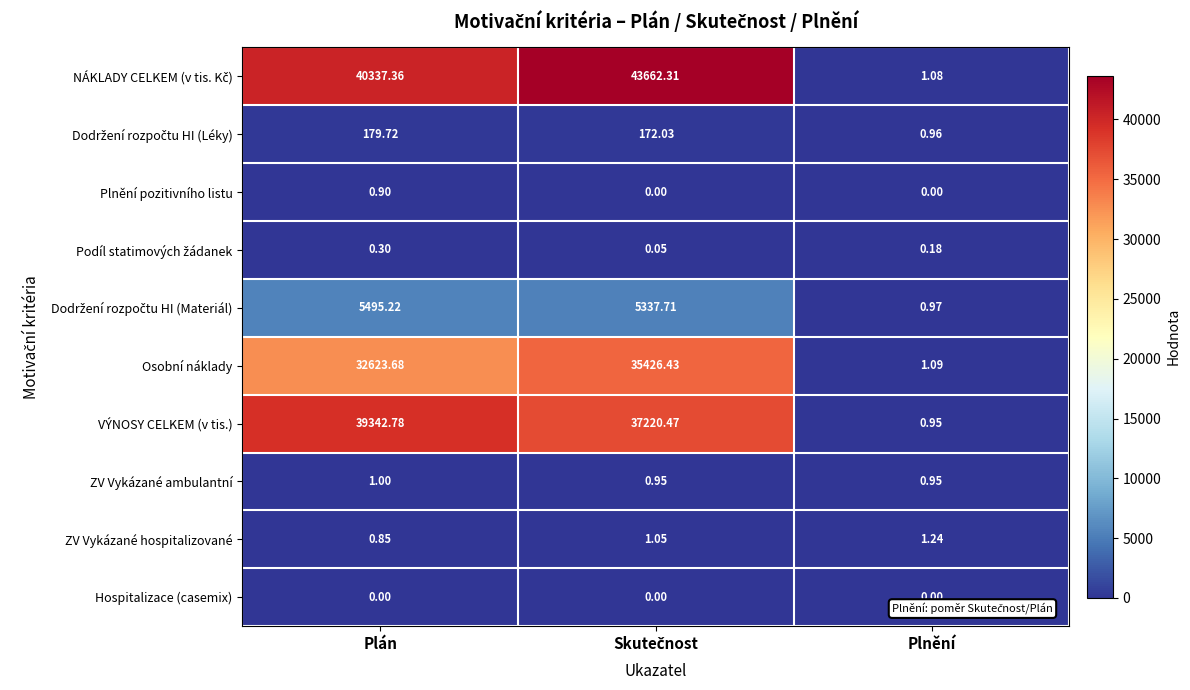

How many data points in VÝNOSY CELKEM (v tis.) are less than 37220?

1